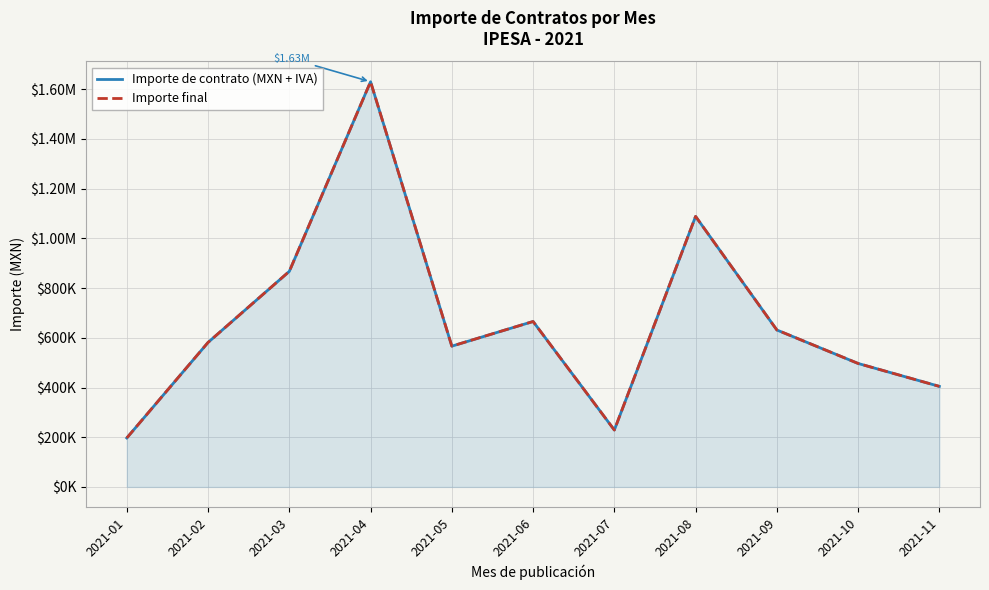

How many data points in Importe final are above 581267?

6